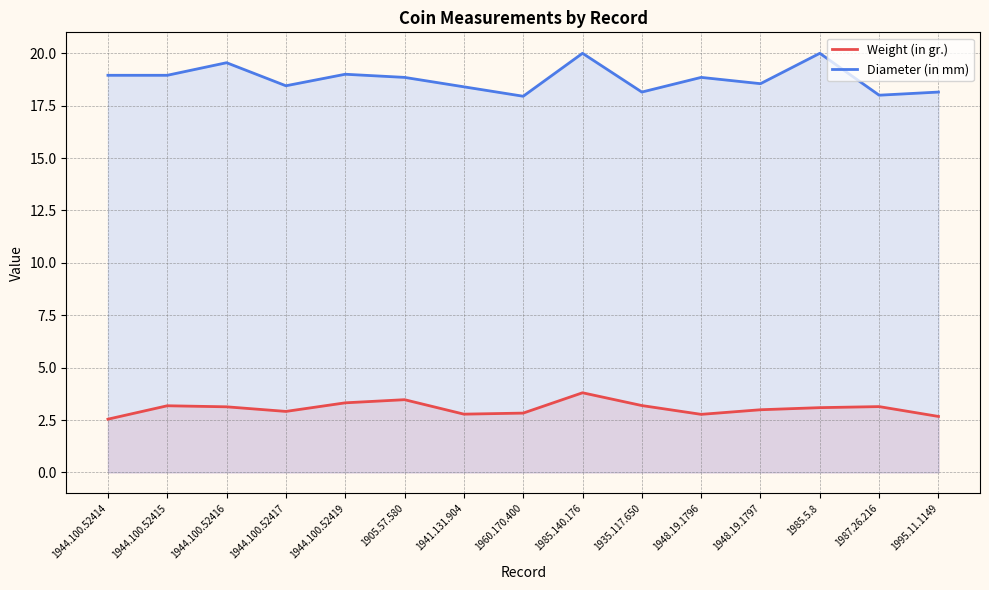

True or false: Diameter (in mm) and Weight (in gr.) intersect in this chart.

False